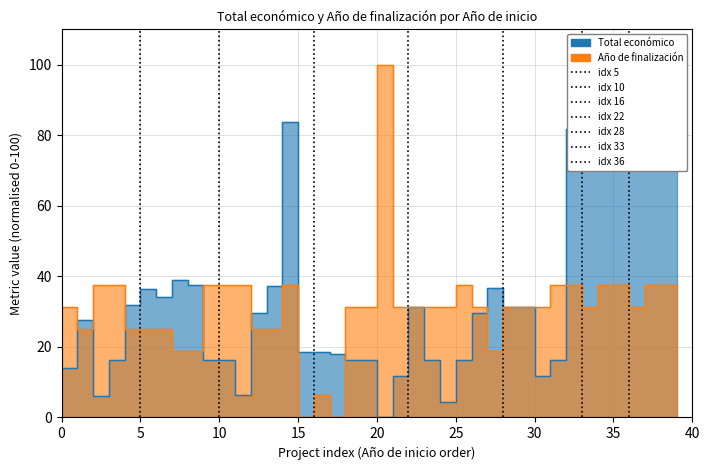

What are all the series names shown in the legend?

Total económico, Año de finalización